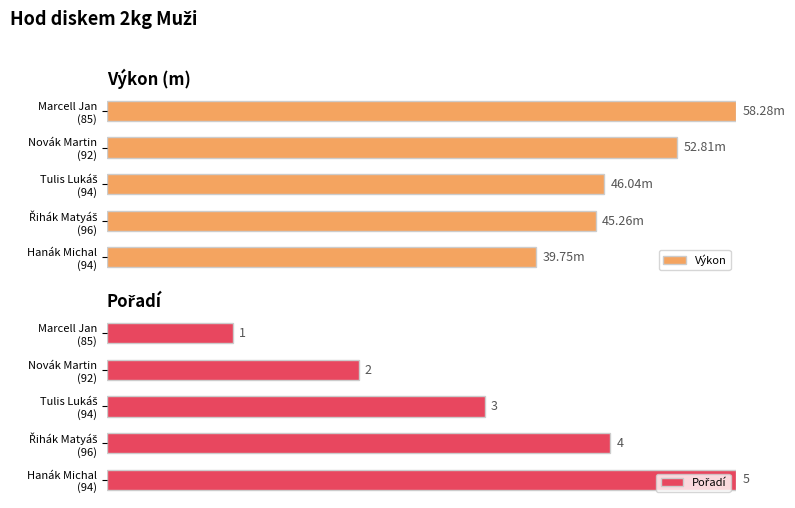

How many series are shown in this chart?

2